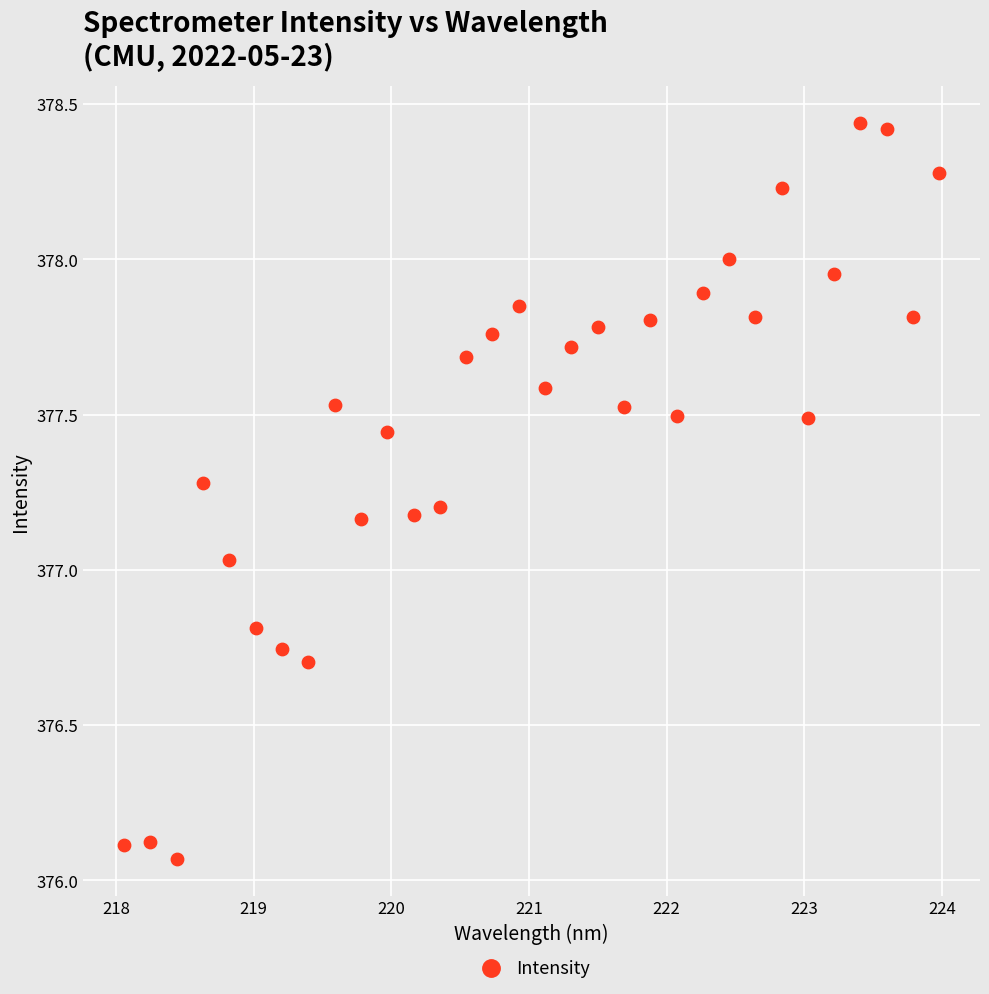

What is the range of X values (max minus min)?

5.9